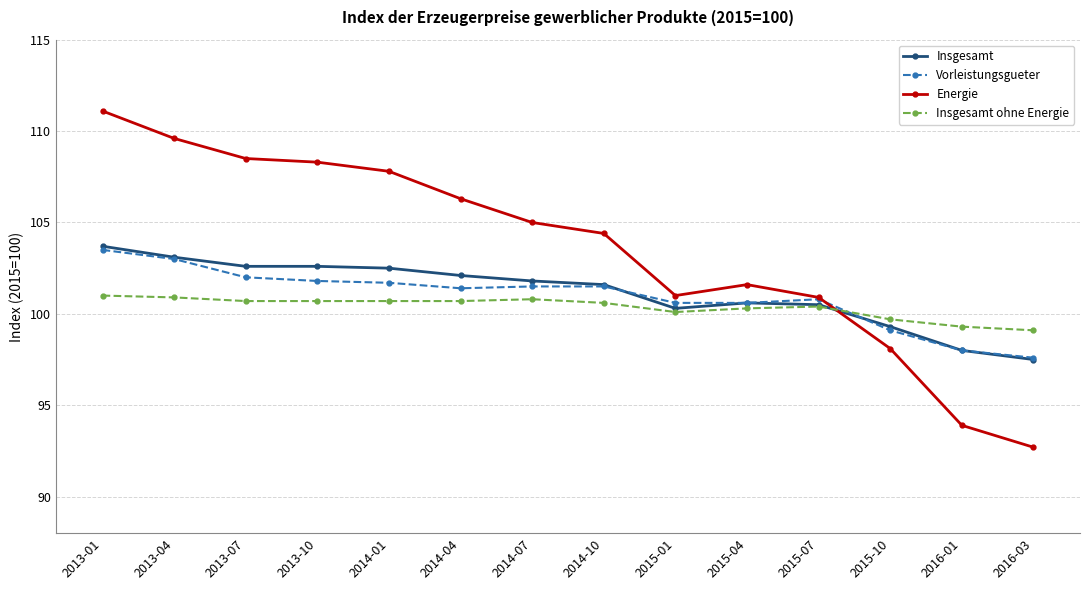

True or false: Insgesamt ohne Energie has a value of 42.5 at 2015-01.

False